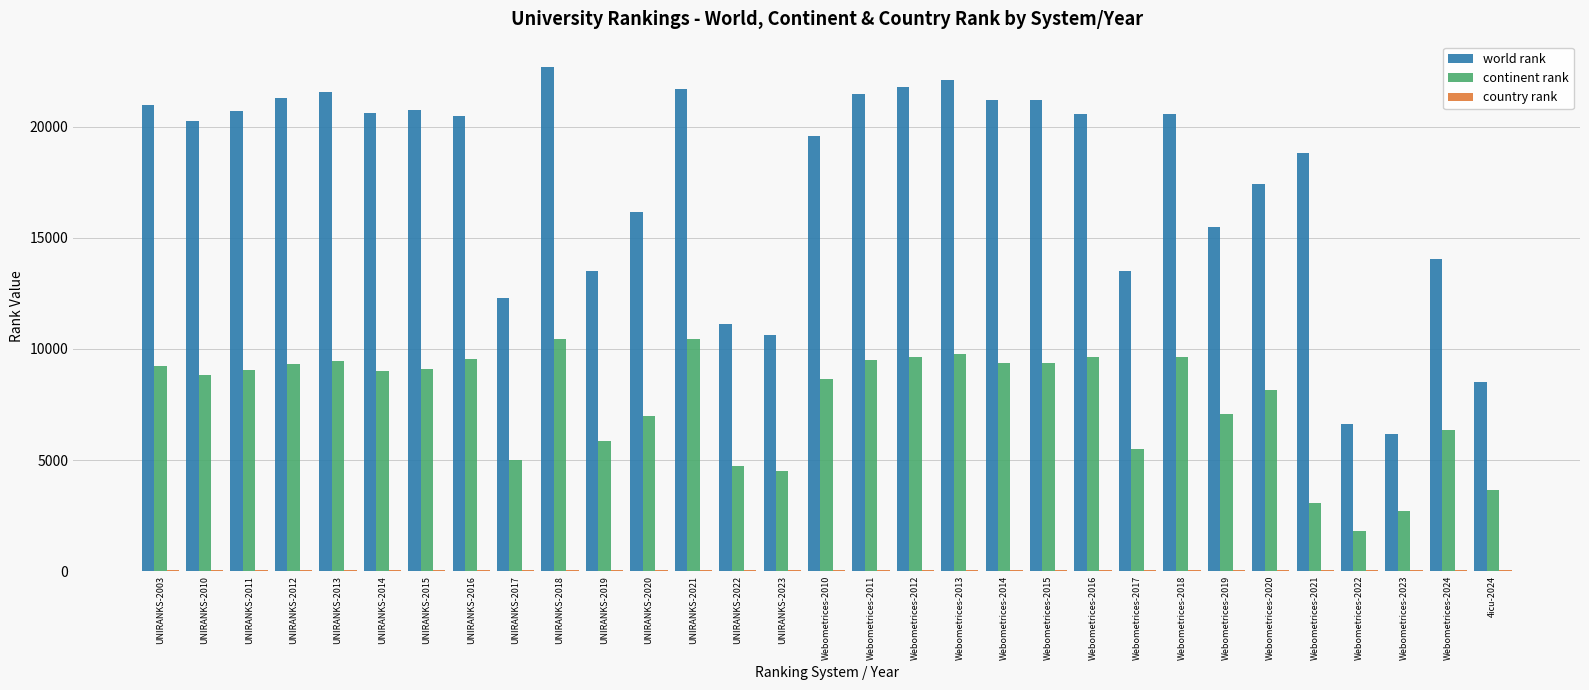

How many distinct data groups are displayed?

3